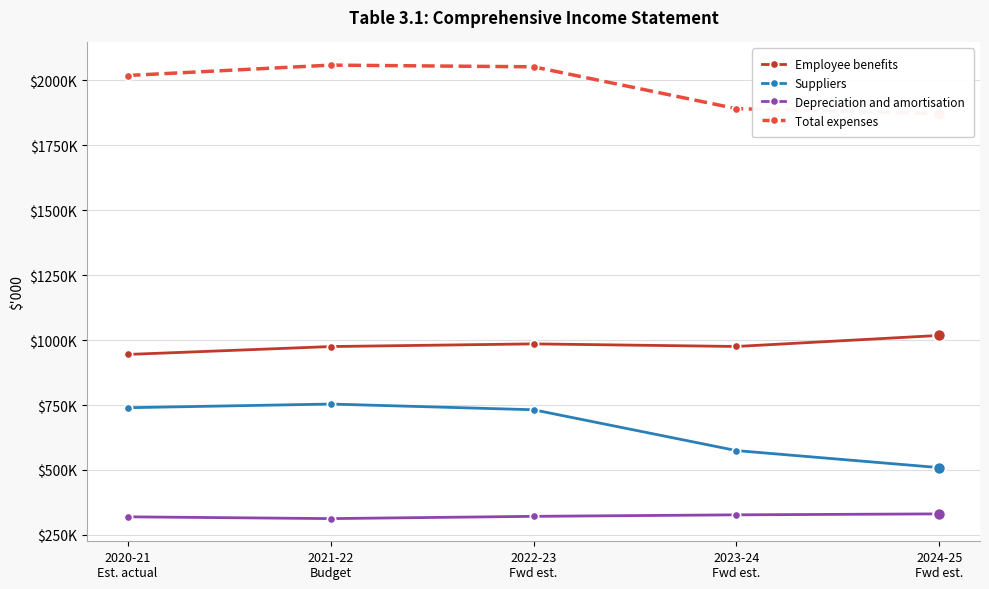

True or false: Suppliers and Depreciation and amortisation intersect in this chart.

False